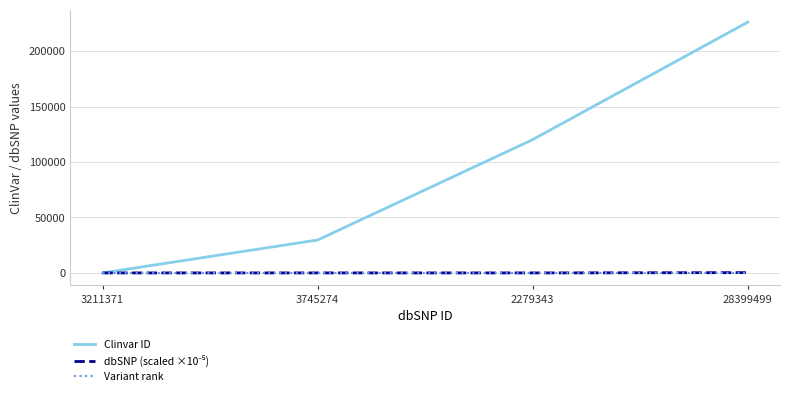

What is the difference between the highest and lowest values at 28399499?

225981.0